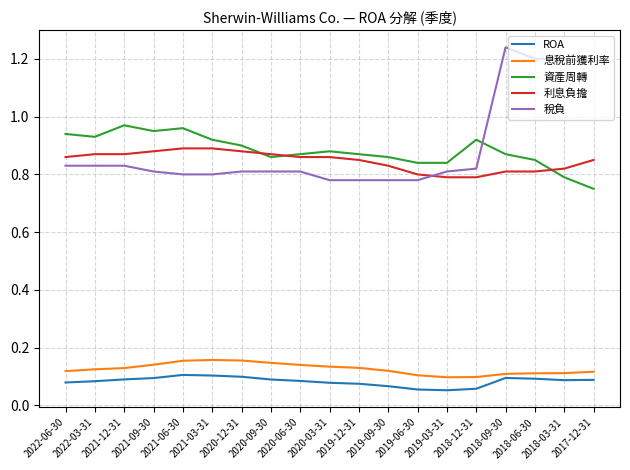

Which series has the widest spread of values?

稅負